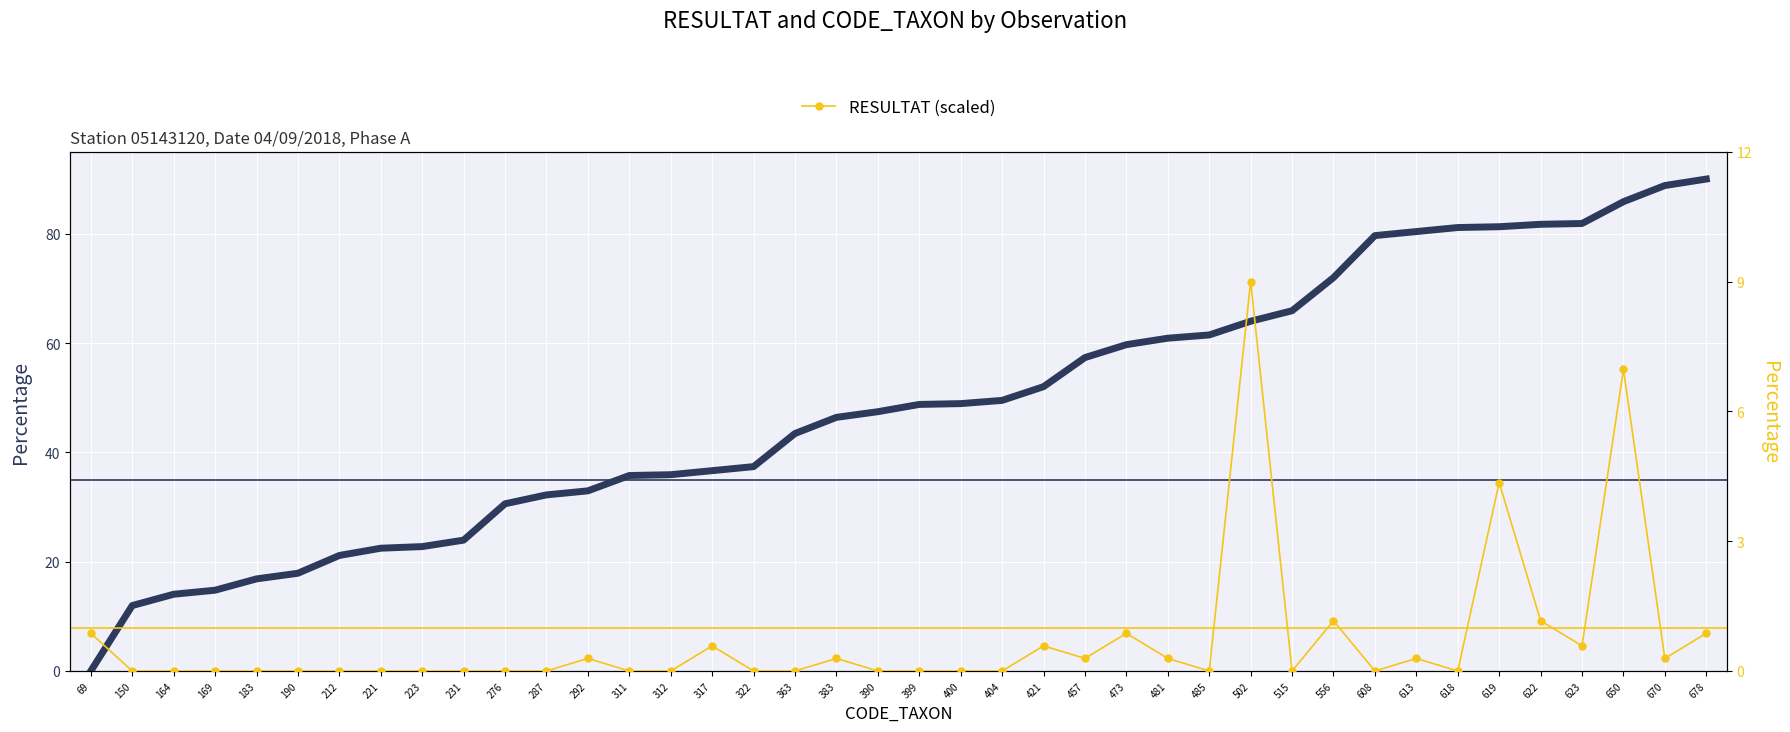

What value does the CODE_TAXON (normalized) series have at 619?

81.3